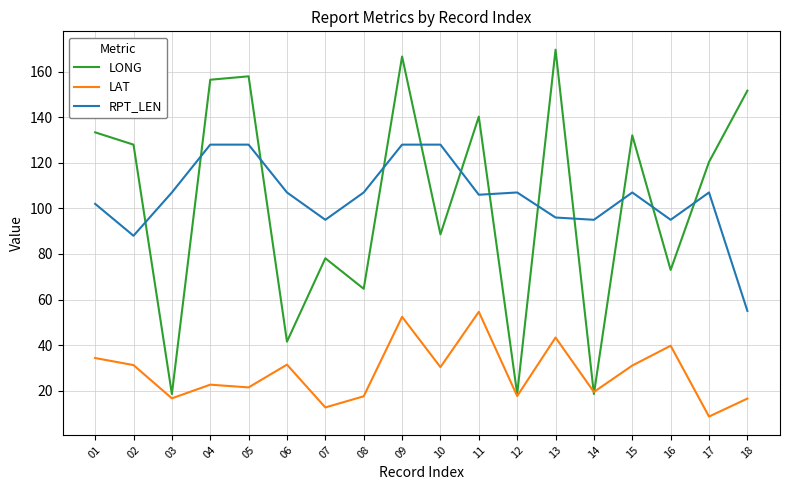

True or false: RPT_LEN and LONG intersect in this chart.

True